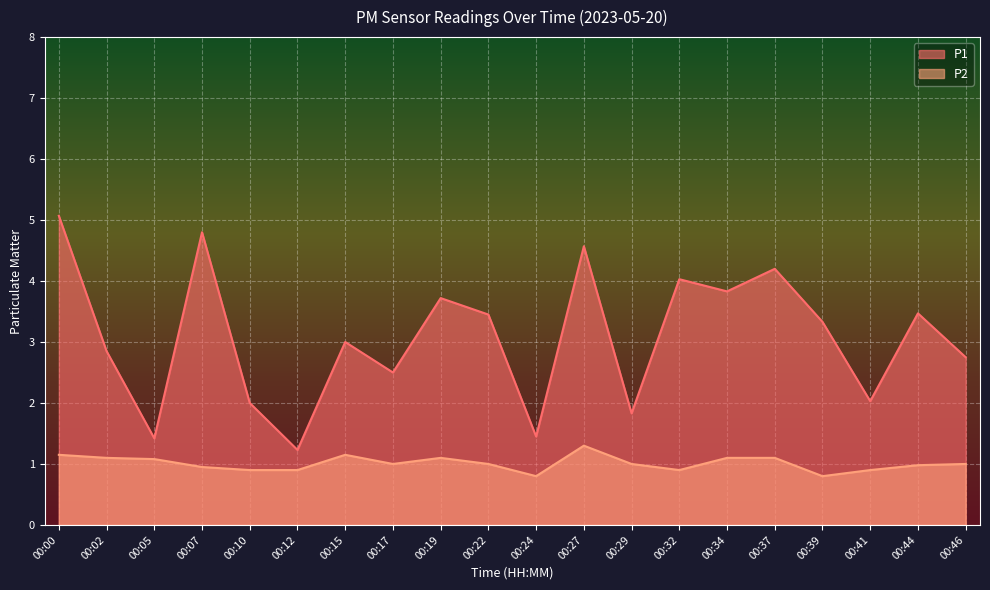

Is the value of P1 at 00:24 greater than the value of P2 at 00:29?

Yes